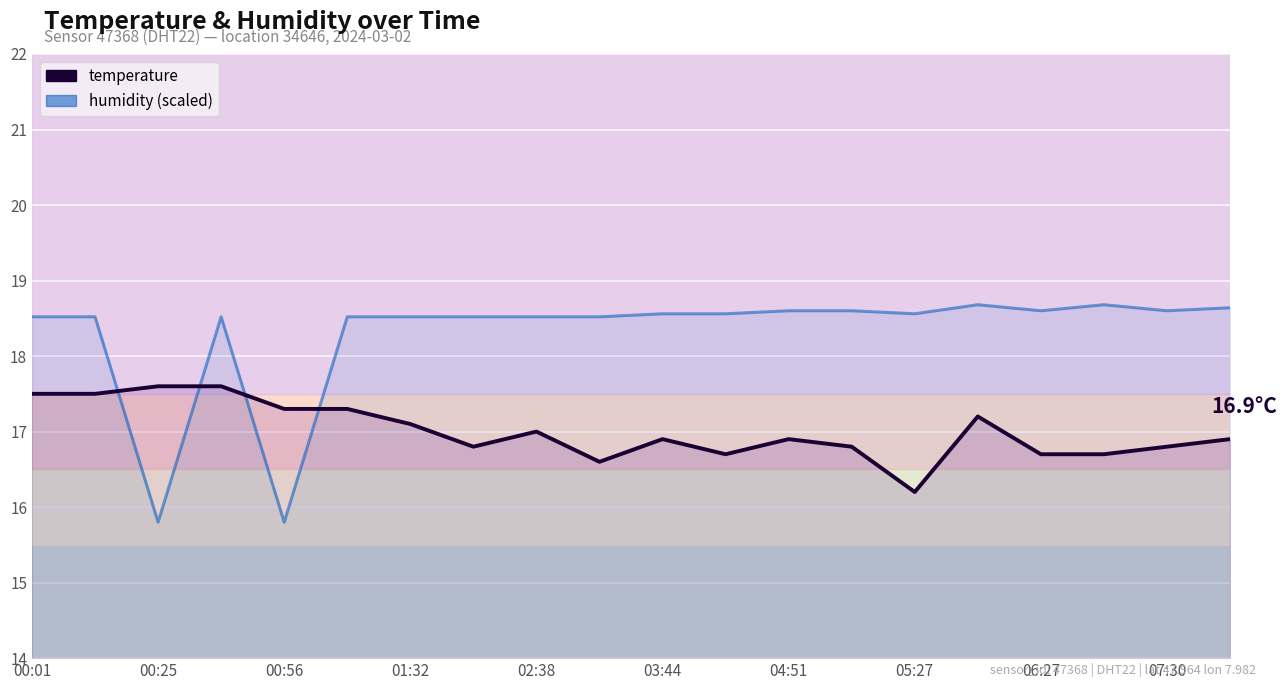

Between 02:38 and 19, which is larger?

19